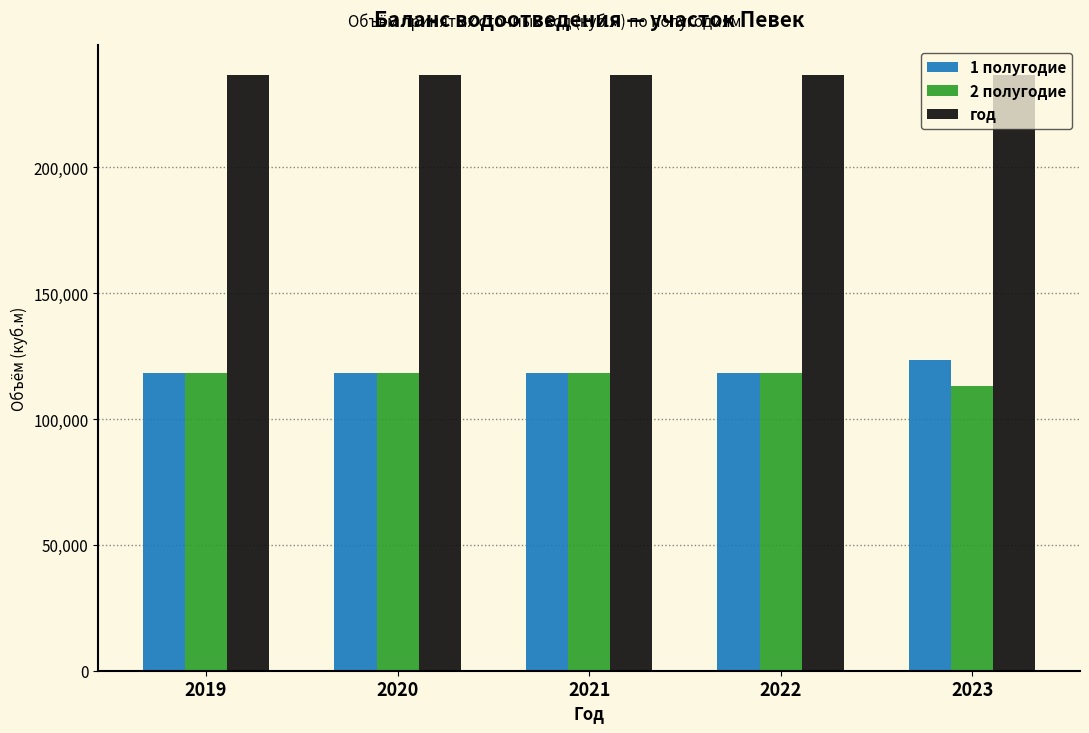

What is the highest value of the 1 полугодие series?

123354.8